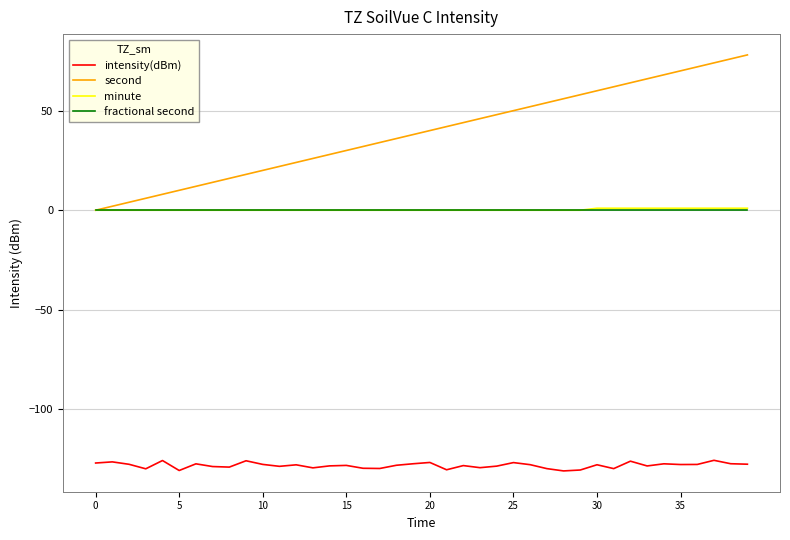

What is the highest value of the second series?

78.0